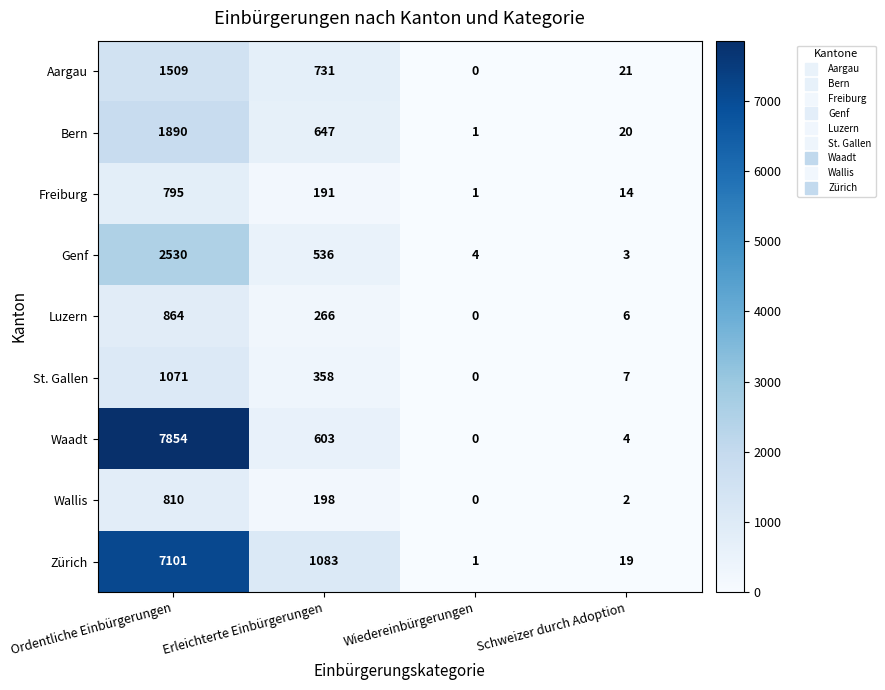

Where does the Waadt series first go above 603?

Ordentliche Einbürgerungen